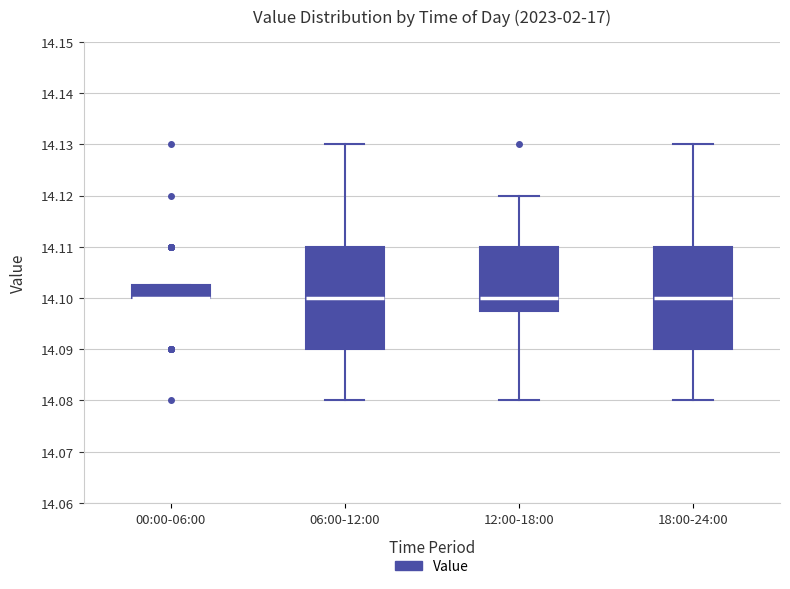

Reading left to right, read every box against the y-axis: the position of its median line, the range the box covers, and the ends of its whiskers. The values are not printed on the chart, so give them approximately, as read against the axis.

00:00-06:00: median 14.100 (drawn on the box's lower edge), box 14.100 to 14.103, whiskers 14.100 to 14.103
06:00-12:00: median 14.100, box 14.090 to 14.110, whiskers 14.080 to 14.130
12:00-18:00: median 14.100, box 14.098 to 14.110, whiskers 14.080 to 14.120
18:00-24:00: median 14.100, box 14.090 to 14.110, whiskers 14.080 to 14.130